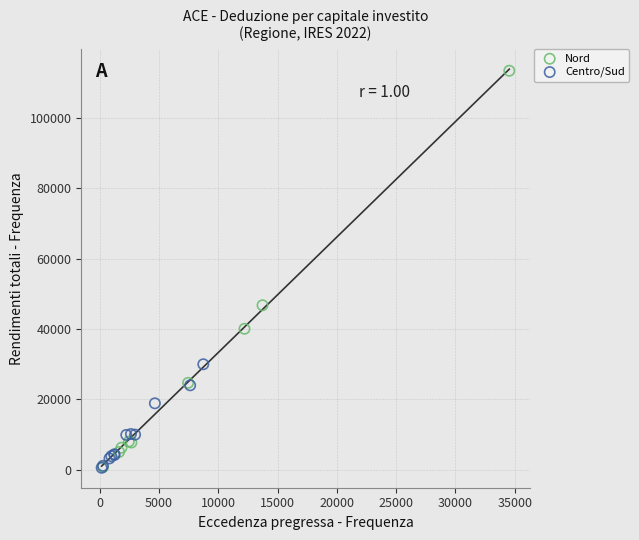

Which series contains the highest Y value?

Nord